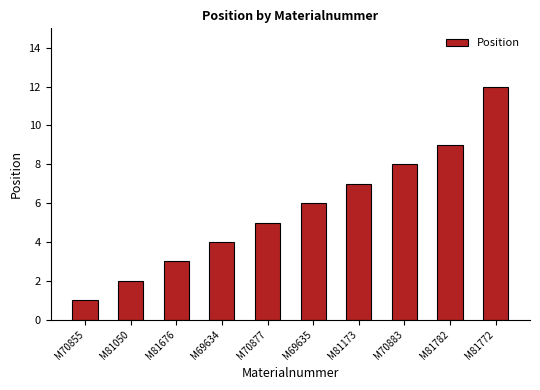

What position from the right is M70877?

6